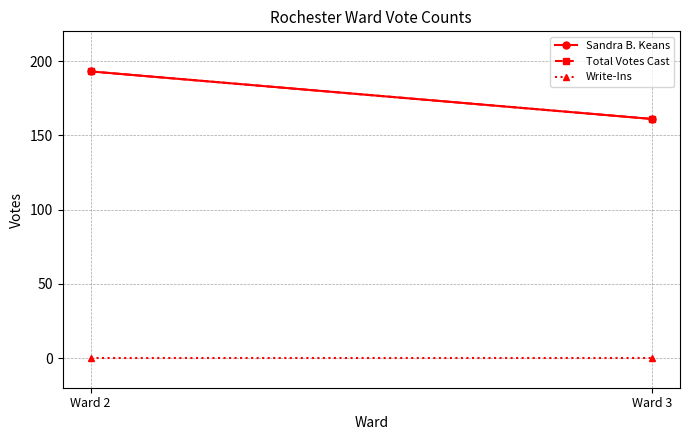

Reading left to right, what are all the values shown in this chart?

Sandra B. Keans: Ward 2=193	Ward 3=161
Total Votes Cast: Ward 2=193	Ward 3=161
Write-Ins: Ward 2=0	Ward 3=0